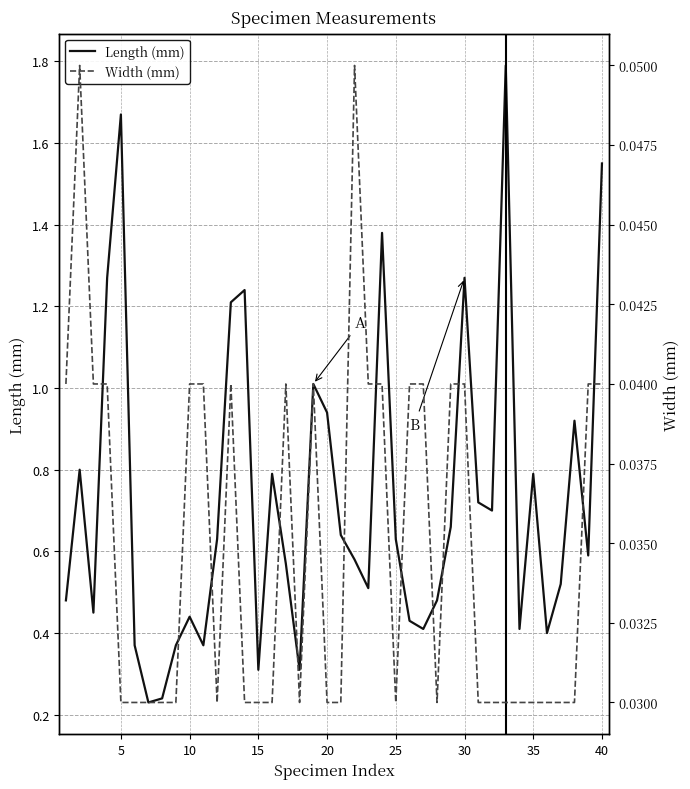

Which series has the largest range (max minus min)?

Length (mm)